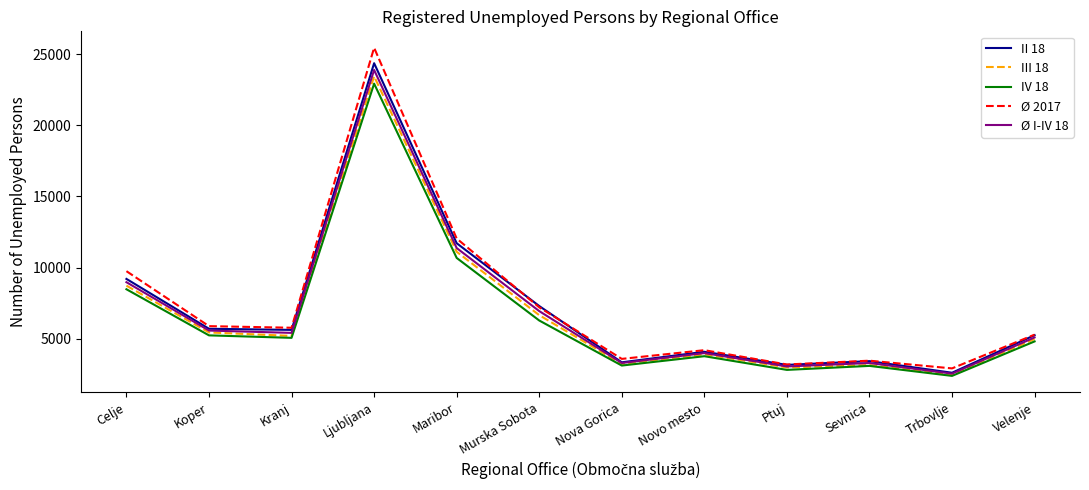

True or false: IV 18 and Ø 2017 intersect in this chart.

False